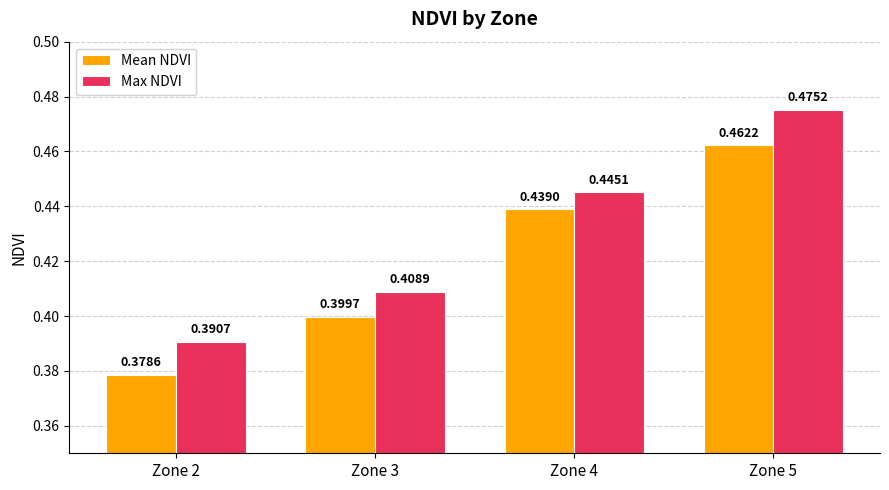

How many data points does each series have?

4